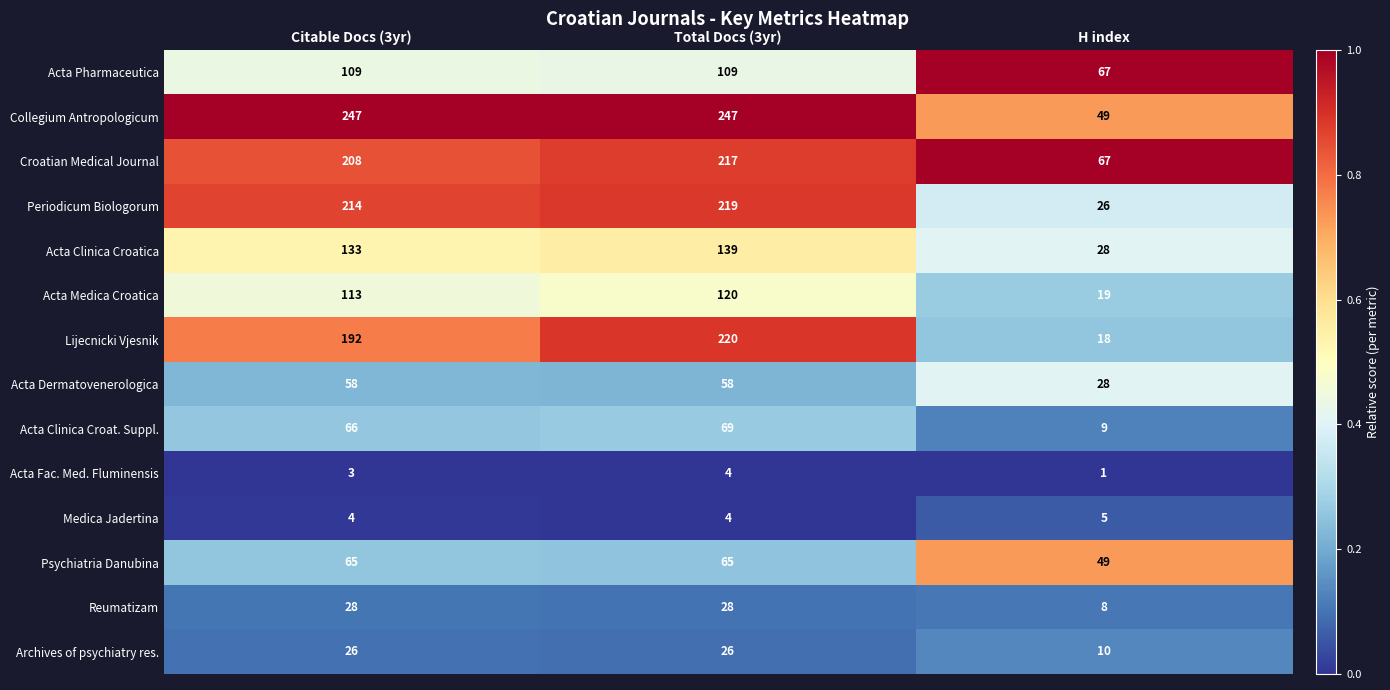

What is the maximum value shown in the chart?

247